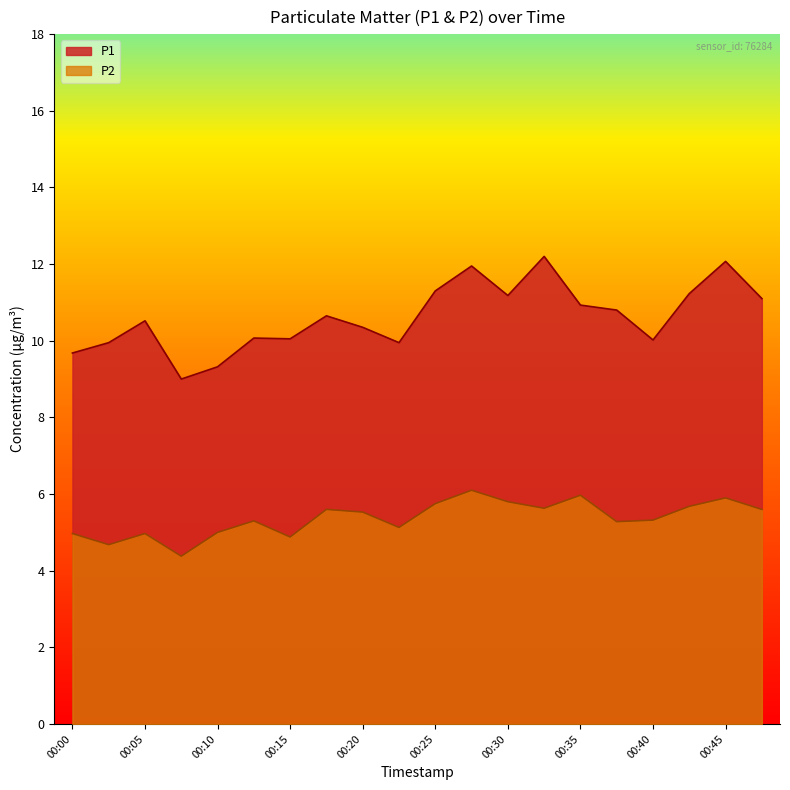

Reading right to left, transcribe all the data shown in this chart.

P1: 00:47=11.1	00:45=12.1	00:42=11.2	00:40=10.0	00:37=10.8	00:35=10.9	00:32=12.2	00:30=11.2	00:27=11.9	00:25=11.3	00:23=9.9	00:20=10.3	00:18=10.7	00:15=10.1	00:13=10.1	00:10=9.3	00:08=9.0	00:05=10.5	00:03=9.9	00:00=9.7
P2: 00:47=5.6	00:45=5.9	00:42=5.7	00:40=5.3	00:37=5.3	00:35=6.0	00:32=5.6	00:30=5.8	00:27=6.1	00:25=5.8	00:23=5.1	00:20=5.5	00:18=5.6	00:15=4.9	00:13=5.3	00:10=5.0	00:08=4.4	00:05=5.0	00:03=4.7	00:00=5.0